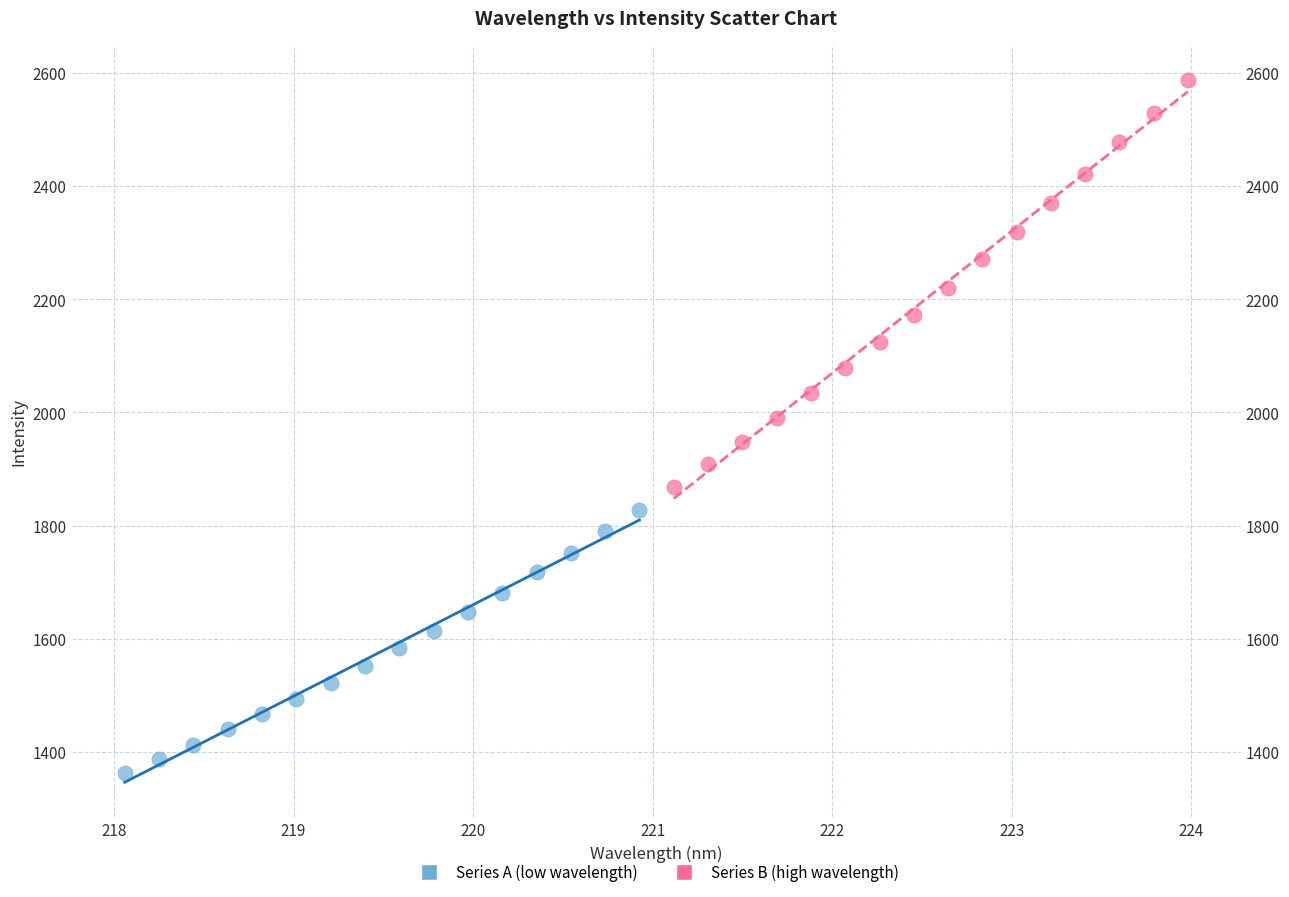

Which series reaches the maximum Y coordinate?

Series B (high wavelength)